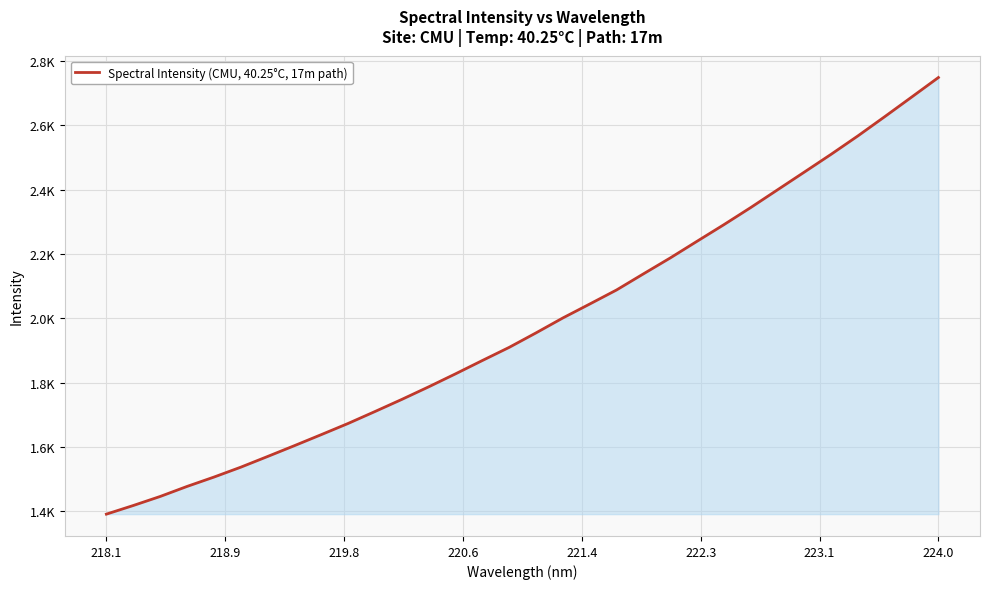

Does the chart display data point markers on the line(s)?

No